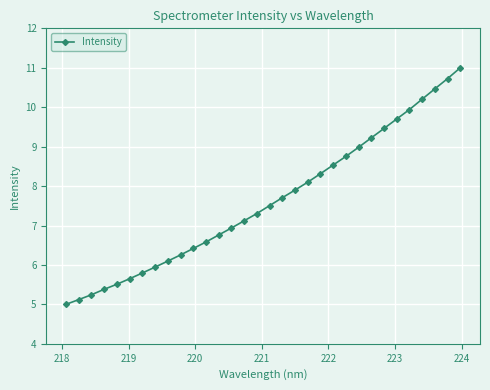

How many values are below 7?

14